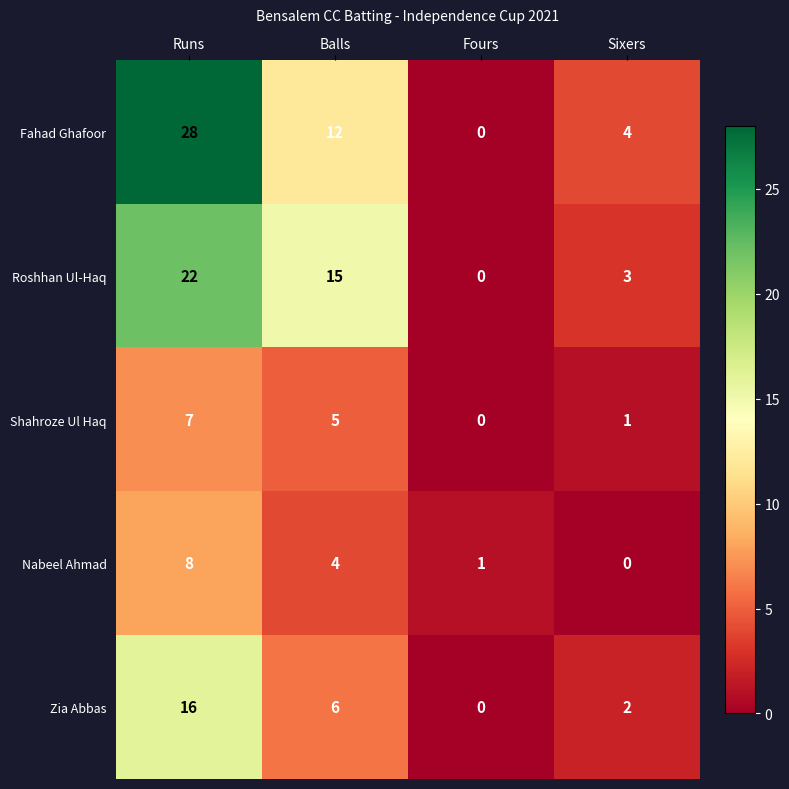

True or false: Zia Abbas has a value of -6 at Fours.

False